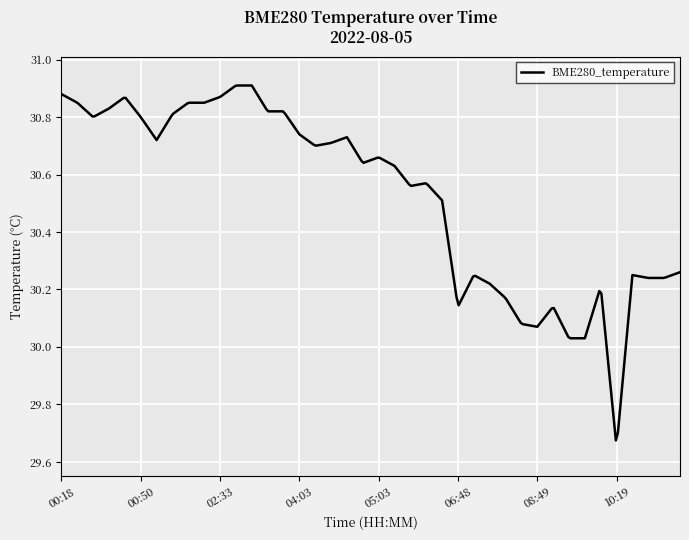

What is the difference between the maximum and minimum values?

1.2